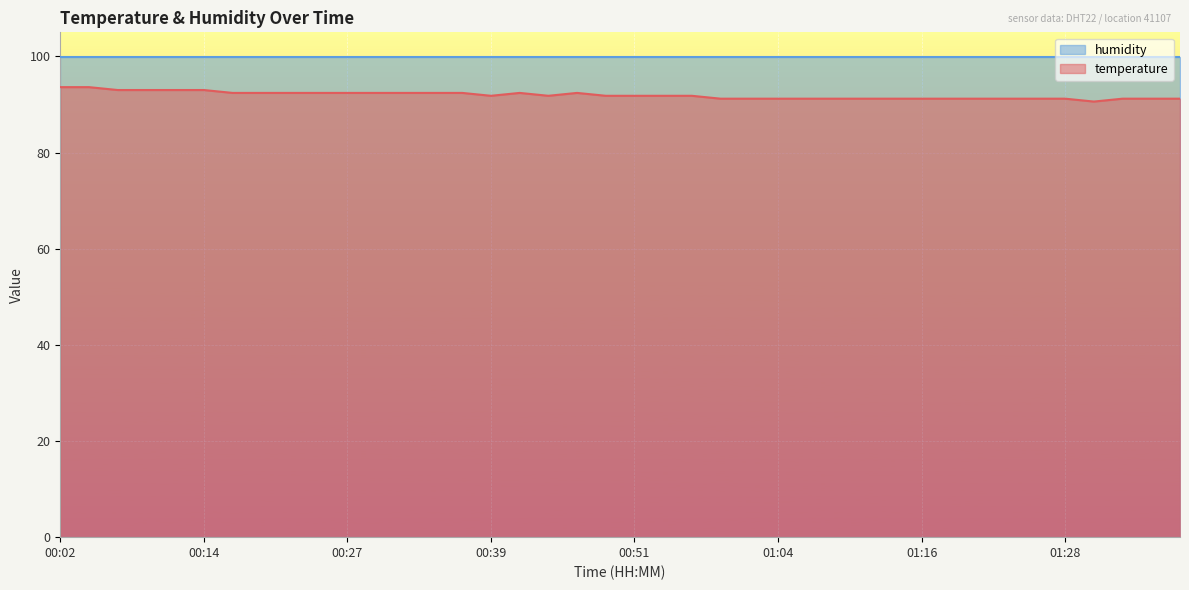

True or false: temperature and humidity intersect in this chart.

False